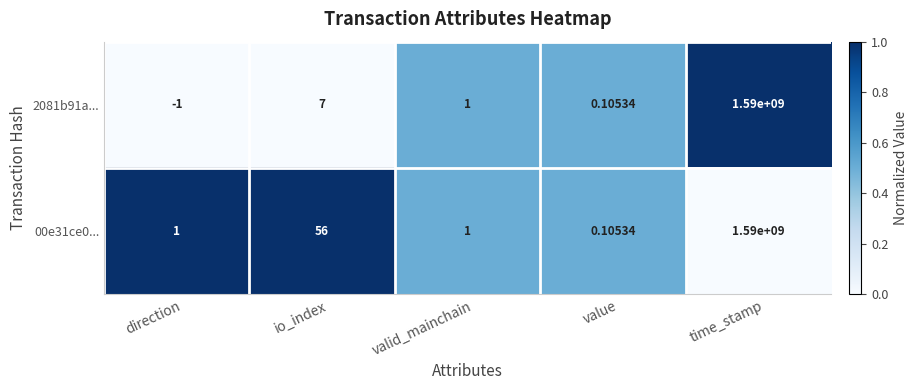

Which series changed the most between io_index and value?

00e31ce0...